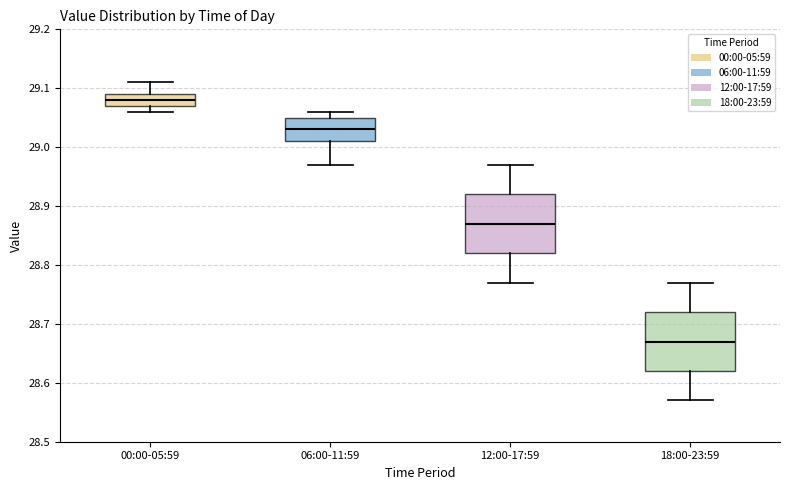

Reading left to right, transcribe this box plot: for each box, give where its median line is, the range the box spans, and where its two whiskers end, as read against the y-axis. The values are not printed on the chart, so give them approximately, as read against the axis.

00:00-05:59: median 29.08, box 29.07 to 29.09, whiskers 29.06 to 29.11
06:00-11:59: median 29.03, box 29.01 to 29.05, whiskers 28.97 to 29.06
12:00-17:59: median 28.87, box 28.82 to 28.92, whiskers 28.77 to 28.97
18:00-23:59: median 28.67, box 28.62 to 28.72, whiskers 28.57 to 28.77